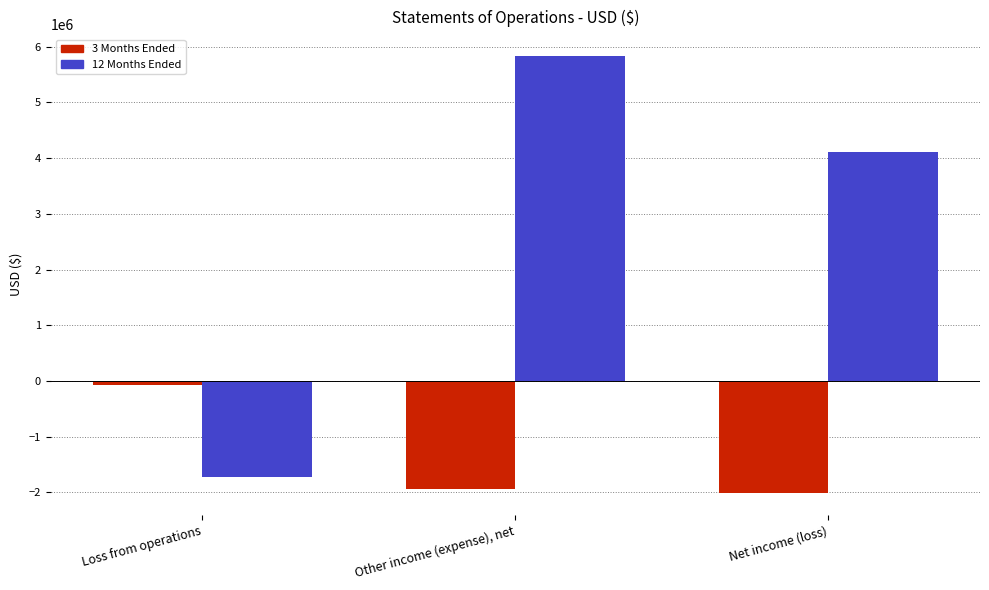

What is the maximum value shown in the chart?

5831998